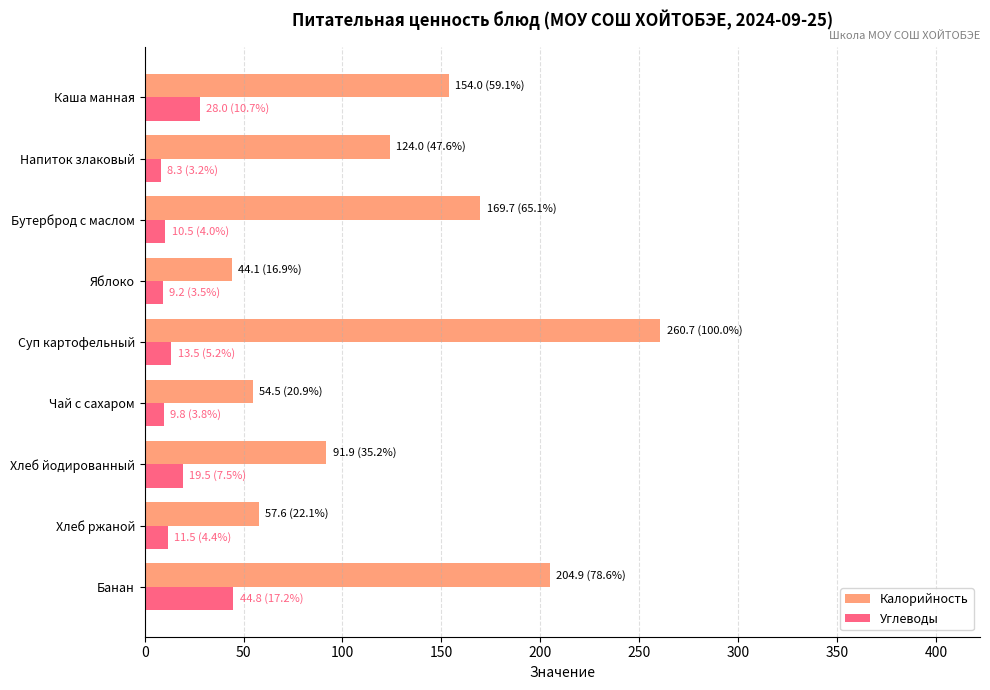

The Калорийность series shows 96.7 at Чай с сахаром. True or false?

False